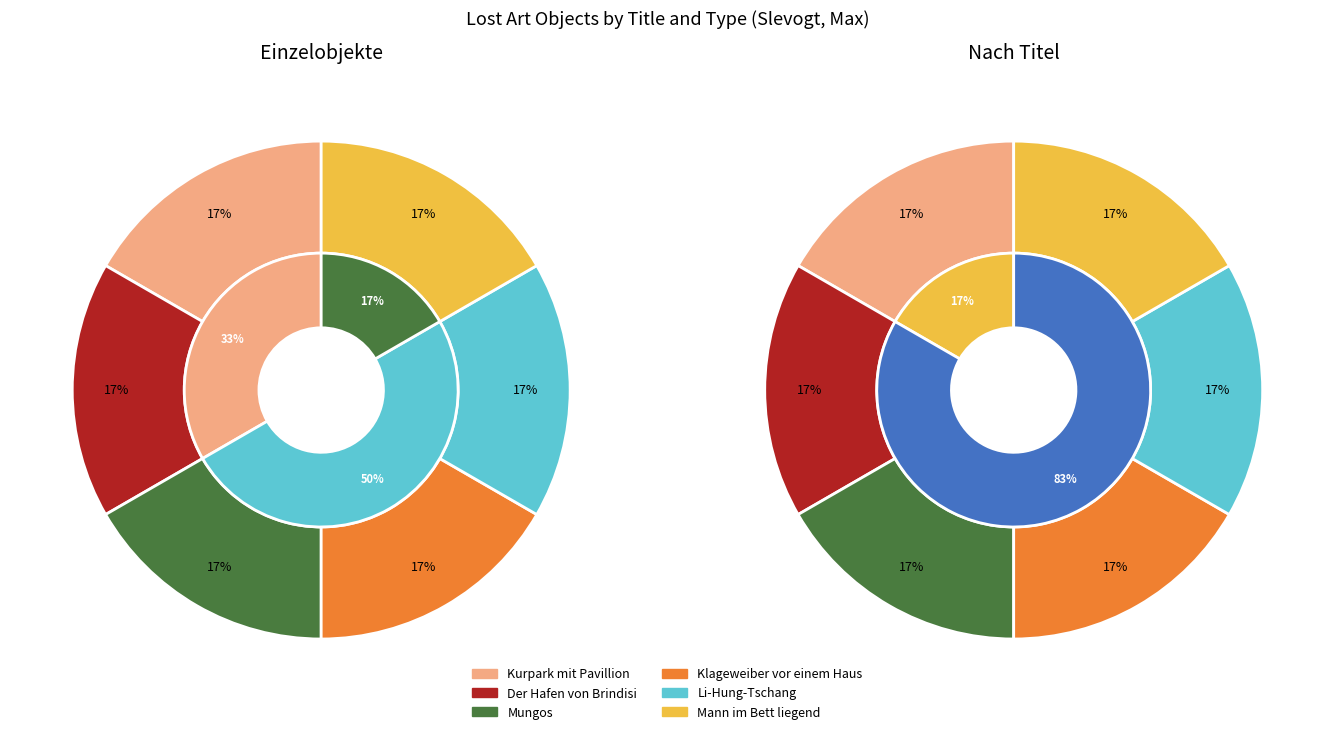

What is the largest slice in the pie chart?

Li-Hung-Tschang